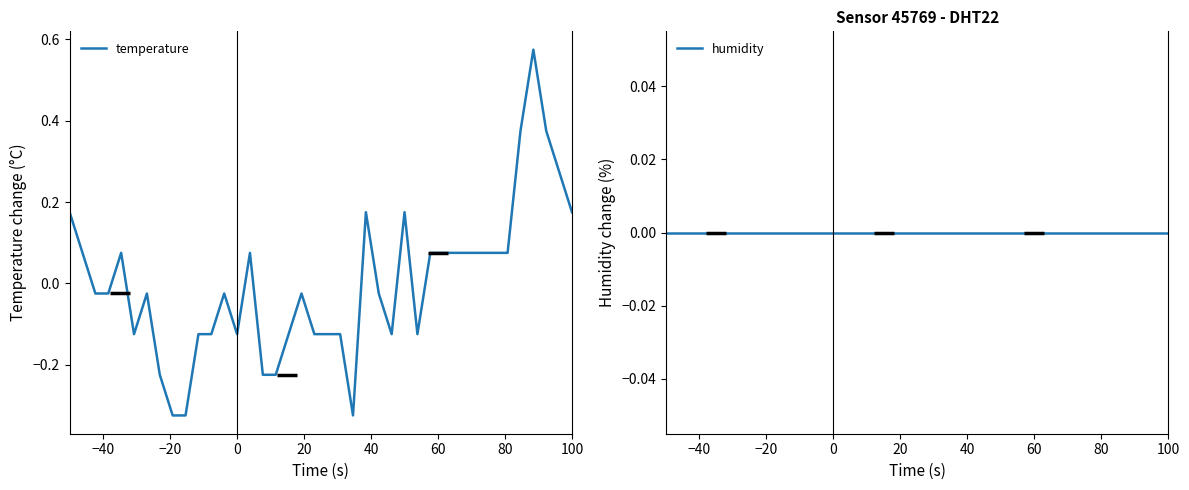

Count the number of data series in this chart.

2